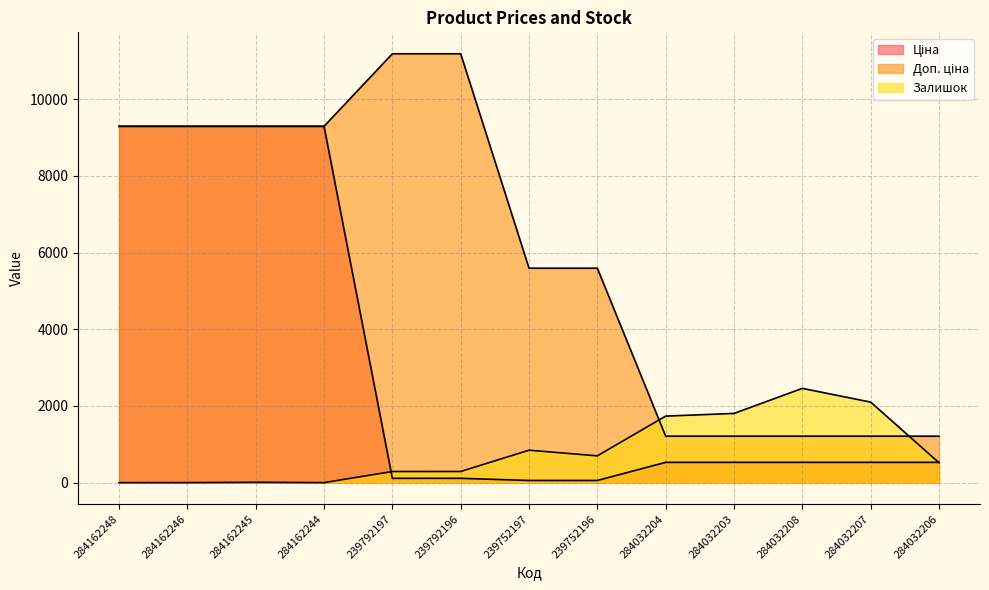

Rank the categories by Залишок value from highest to lowest.

284032208, 284032207, 284032203, 284032204, 239752197, 239752196, 284032206, 239792196, 239792197, 284162245, 284162248, 284162246, 284162244